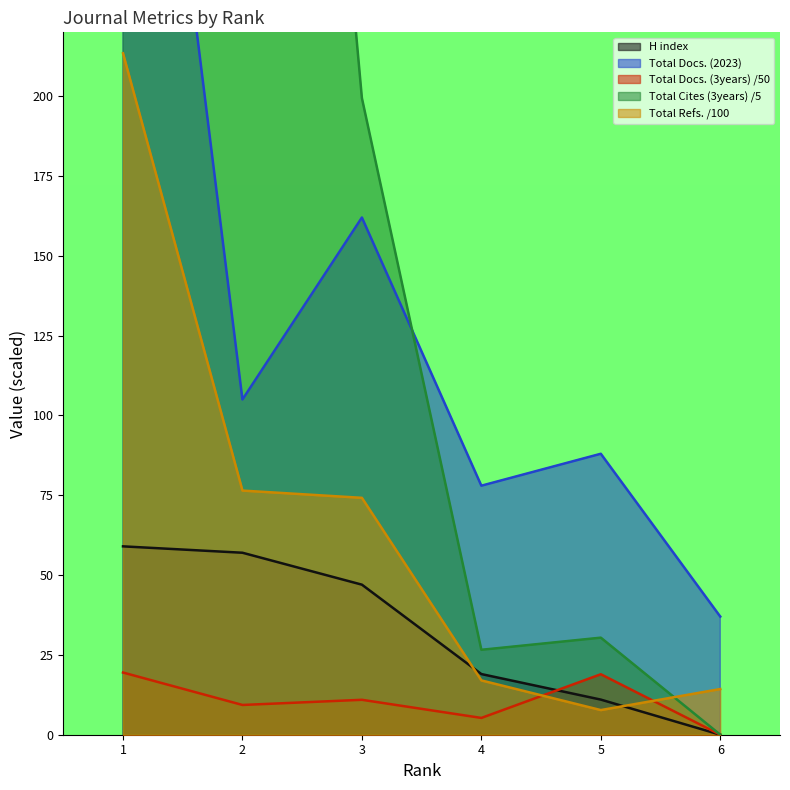

How many interior local peaks does the Total Docs. (2023) series have?

2